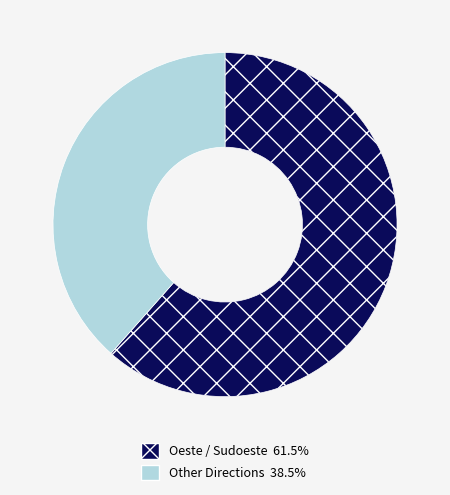

Do Oeste / Sudoeste 61.5% and Other Directions 38.5% together represent more than half of the pie?

Yes